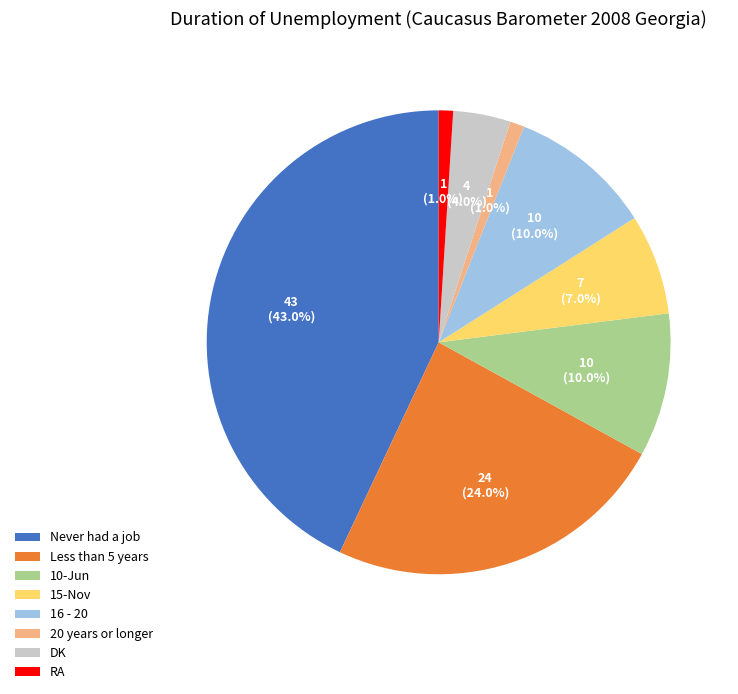

Count the number of slices in the pie.

8